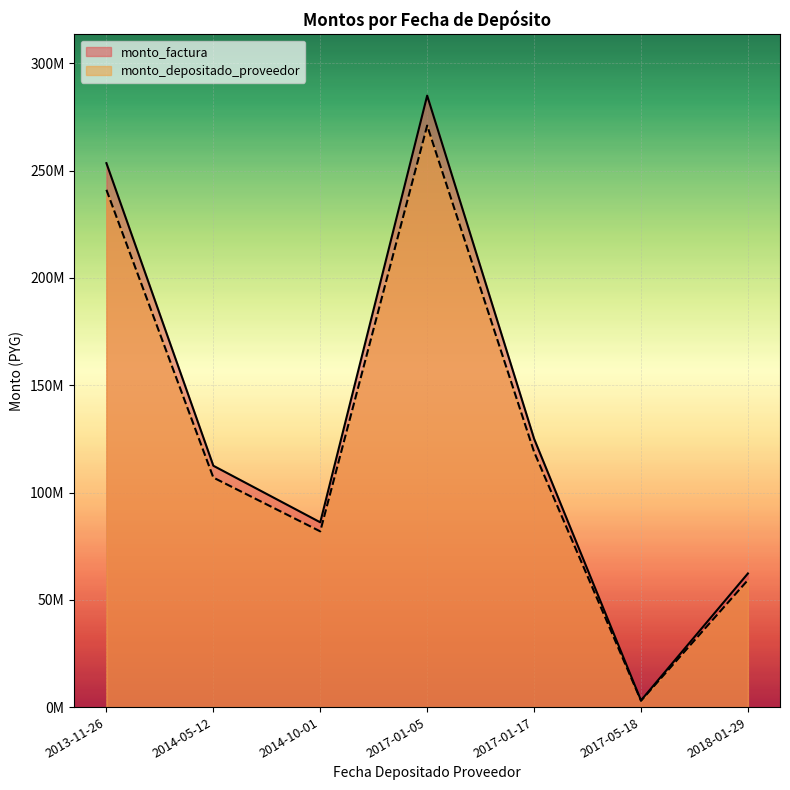

True or false: monto_depositado_proveedor has a value of 106962579 at 2014-05-12.

True